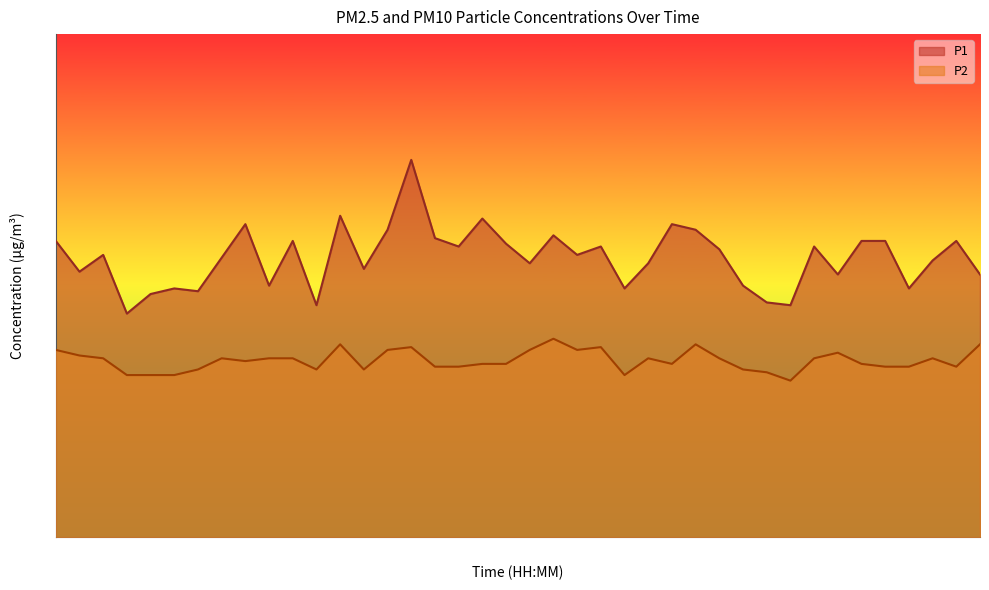

How many interior local peaks does the P2 series have?

9